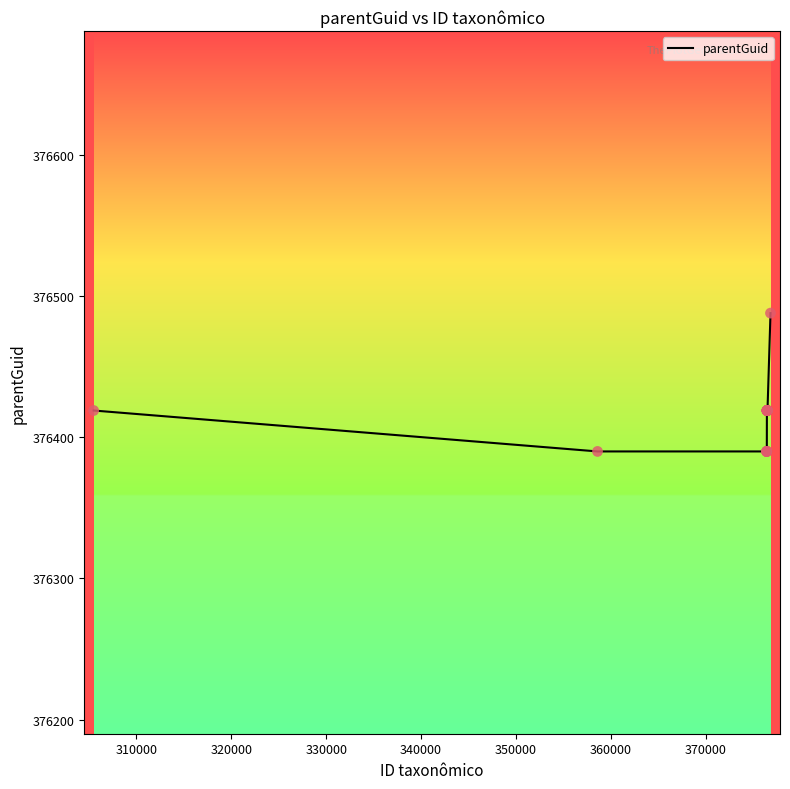

What is the difference between the maximum and minimum values?

98